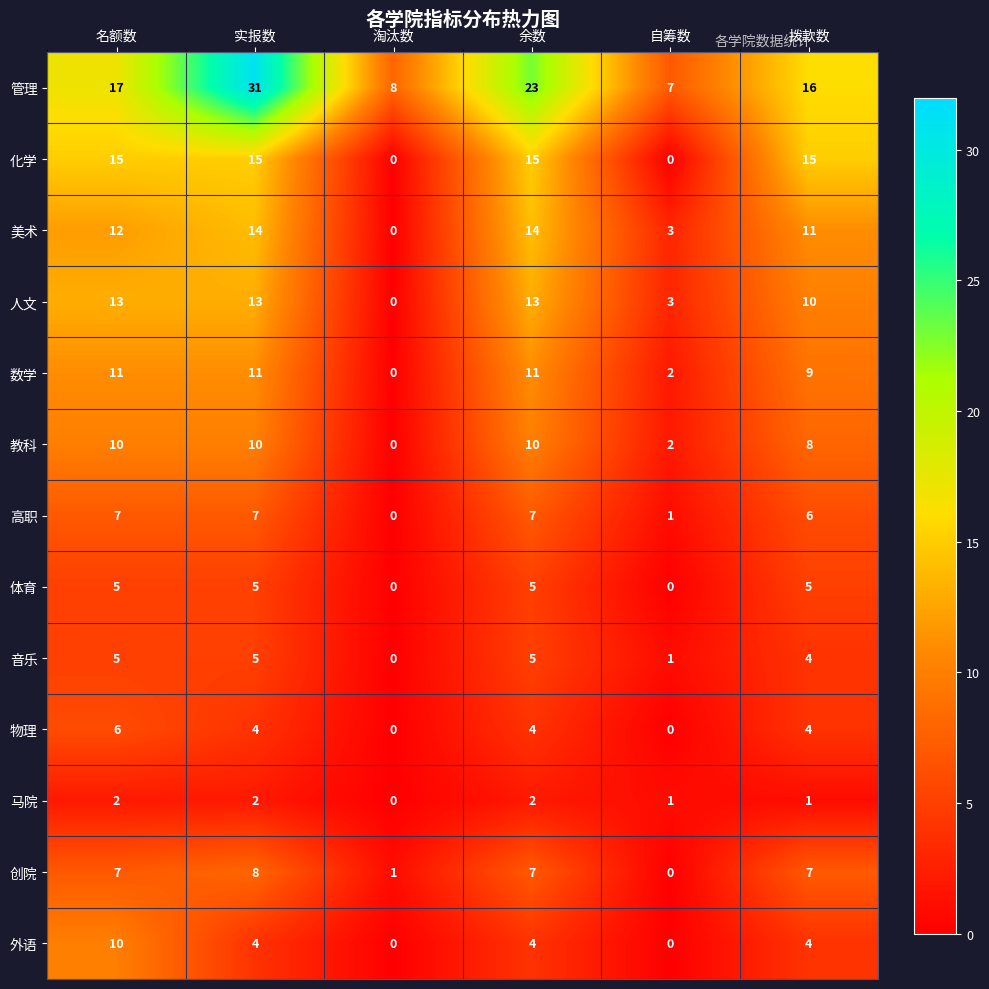

What is the average value of the 数学 series?

7